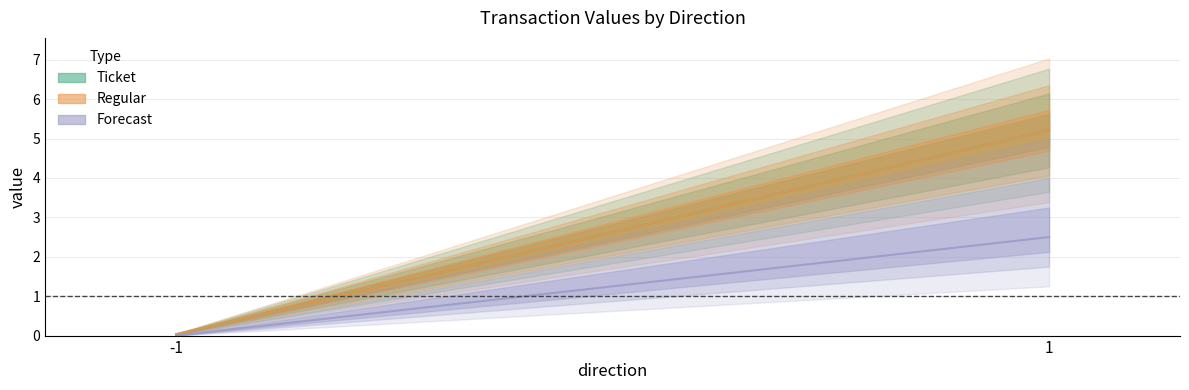

Does the chart have visible grid lines?

Yes